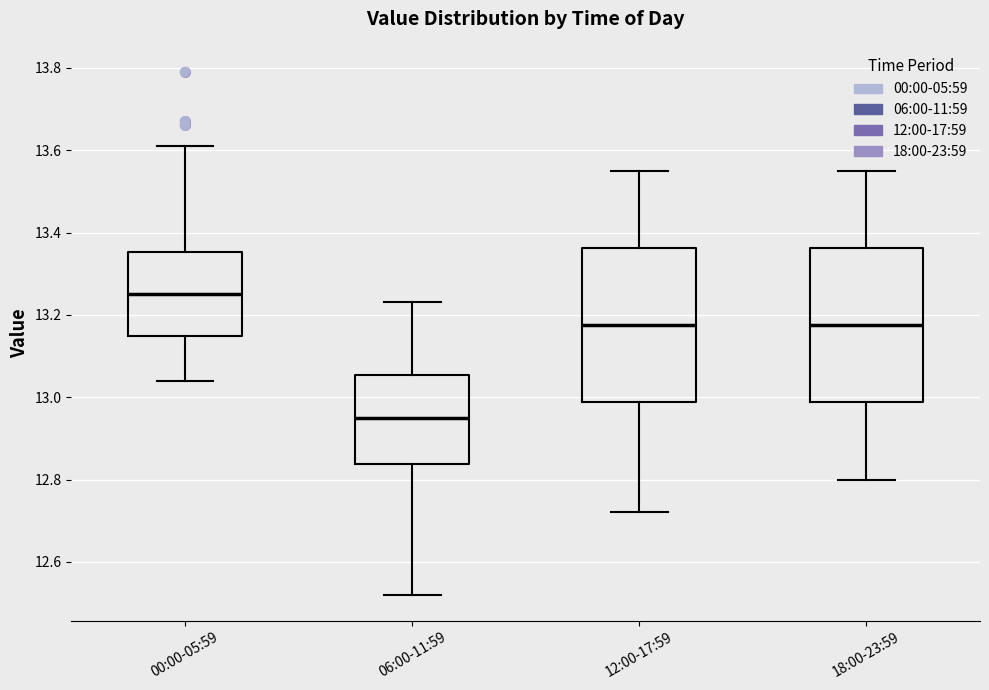

Reading left to right, read every box against the y-axis: the position of its median line, the range the box covers, and the ends of its whiskers. The values are not printed on the chart, so give them approximately, as read against the axis.

00:00-05:59: median 13.26, box 13.14 to 13.36, whiskers 13.04 to 13.62
06:00-11:59: median 12.96, box 12.84 to 13.06, whiskers 12.52 to 13.24
12:00-17:59: median 13.18, box 12.98 to 13.36, whiskers 12.72 to 13.56
18:00-23:59: median 13.18, box 12.98 to 13.36, whiskers 12.80 to 13.56